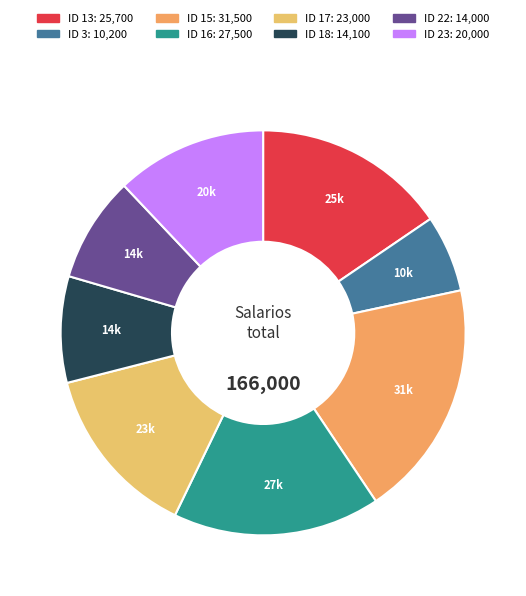

How many segments does this pie chart have?

8